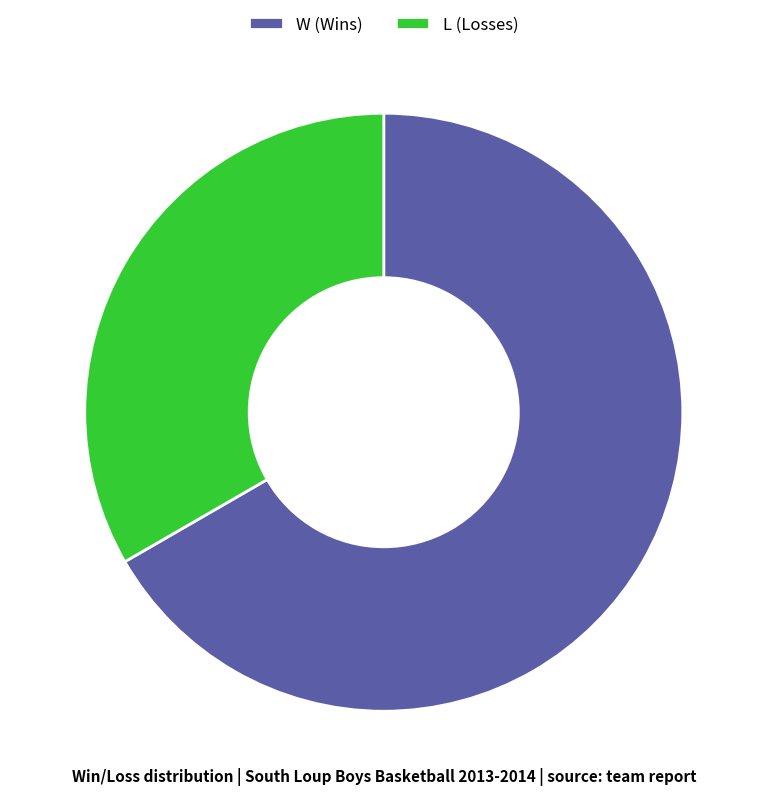

Rank the categories by value from highest to lowest.

W, L